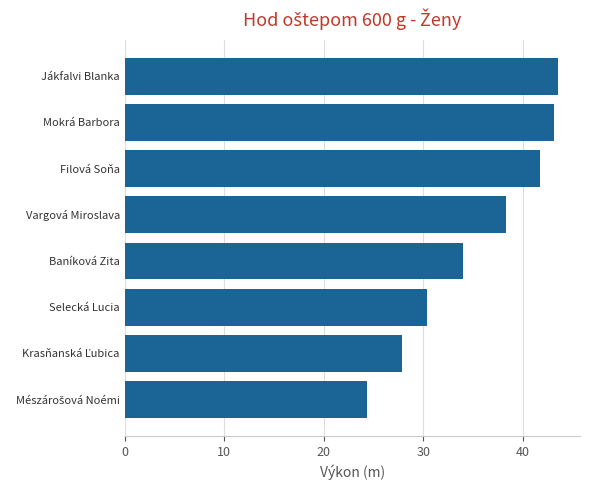

How many bars are there in total?

8